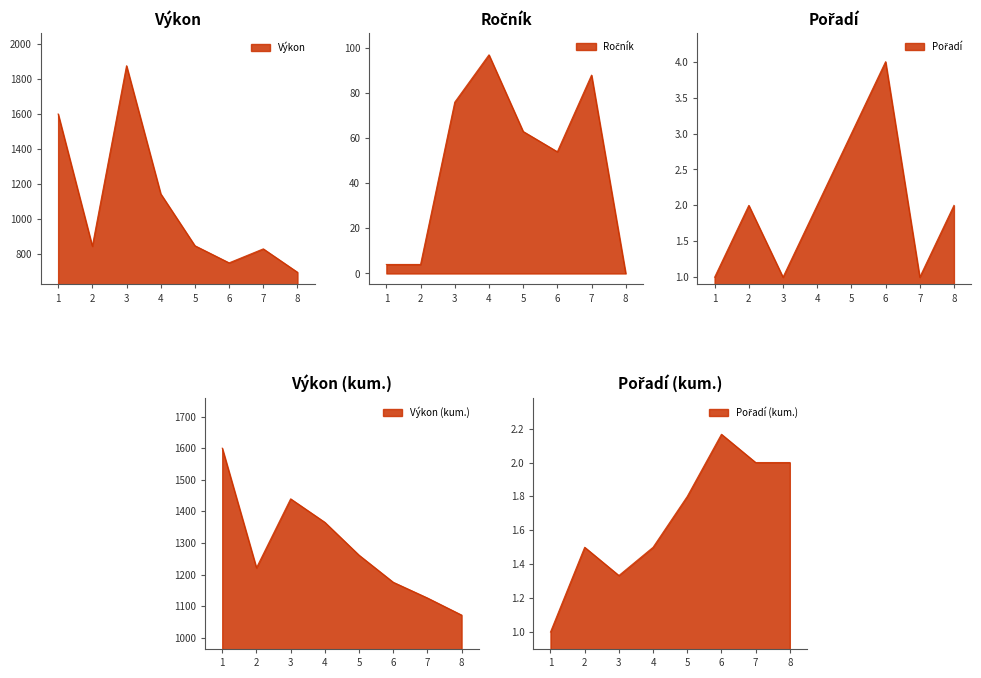

True or false: Výkon has more than 2 interior local peaks.

False